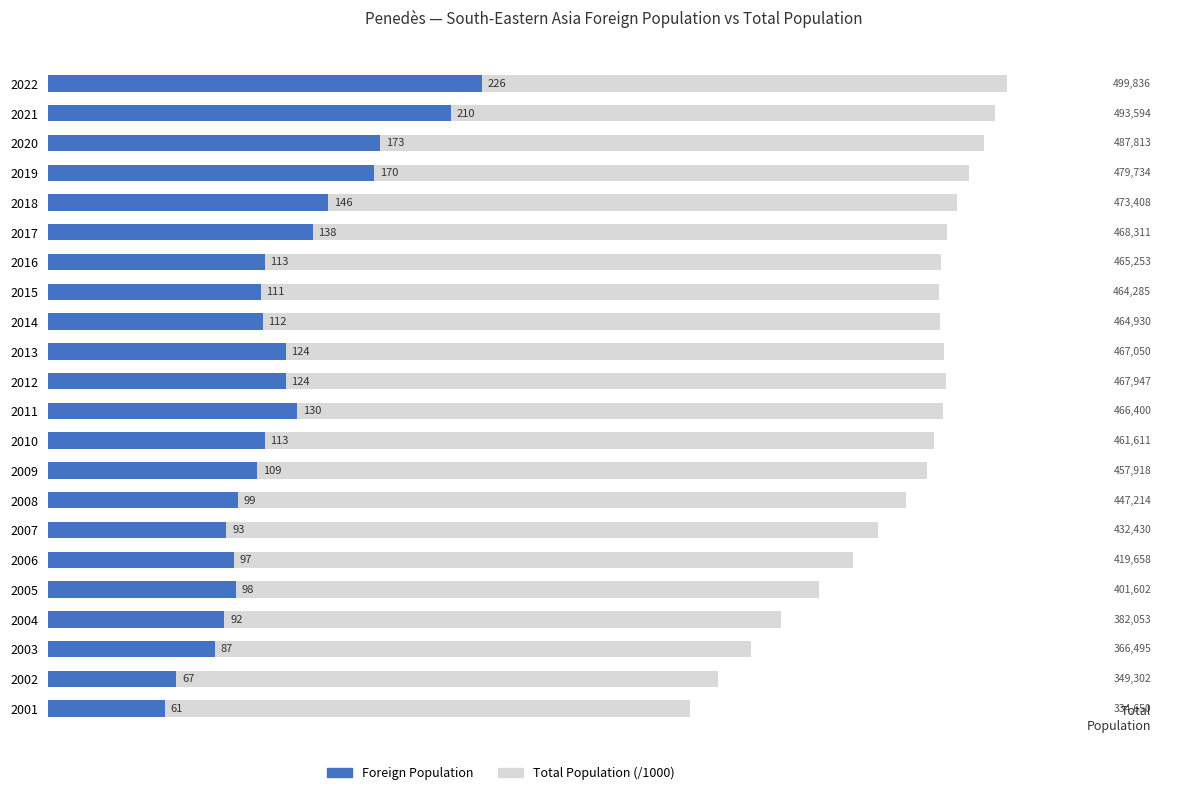

Rank the series by their maximum value, from highest to lowest.

Total Population (/1000), Foreign Population